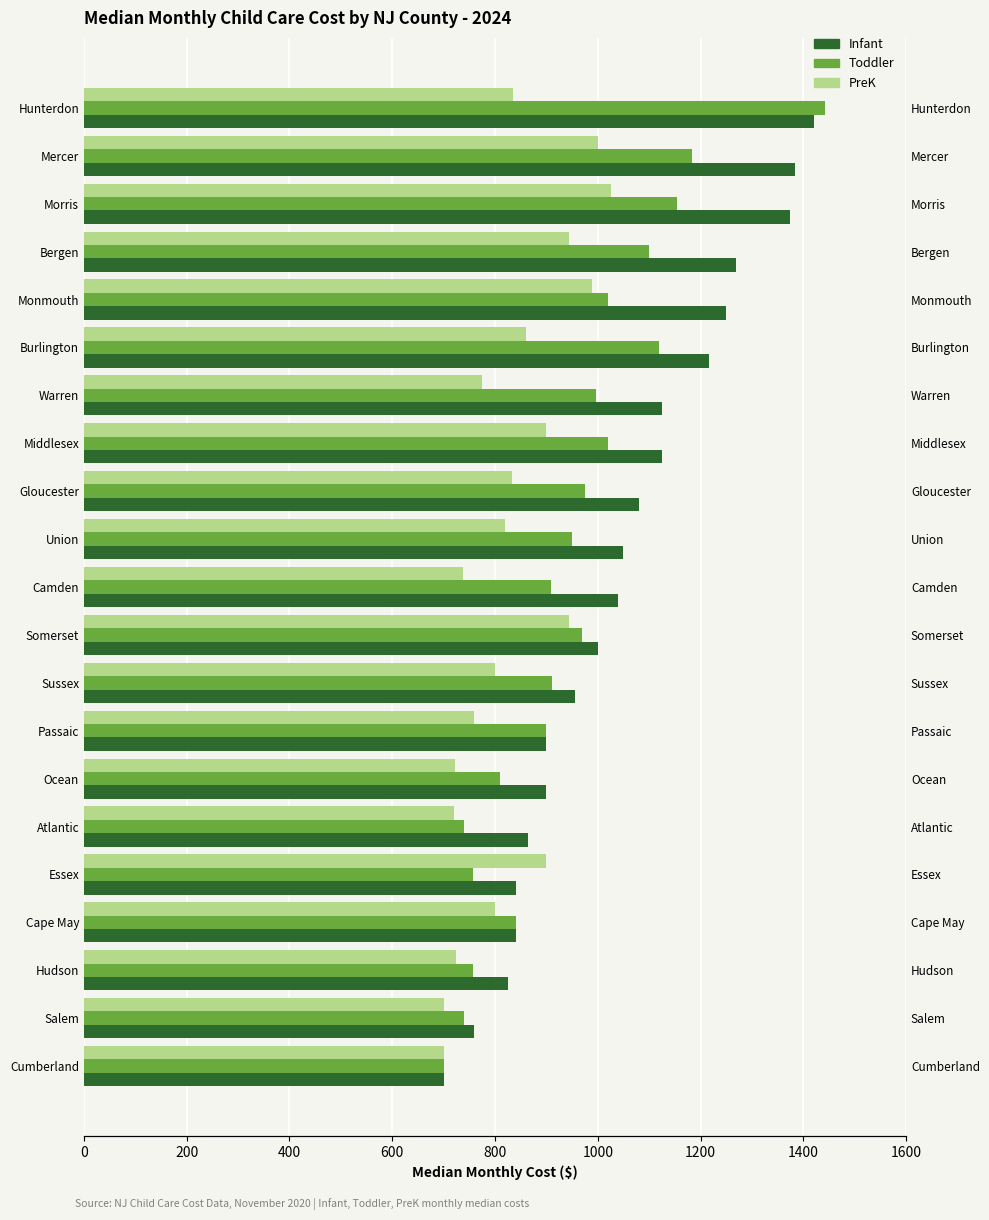

What is the sum of all PreK values?

17493.0